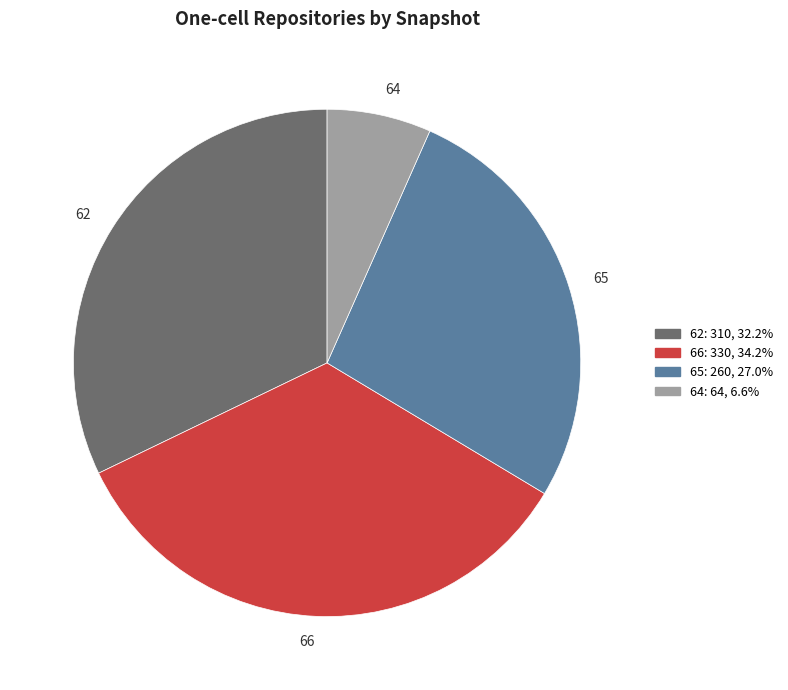

Approximately how many times larger is the value at 65 compared to 62?

0.8